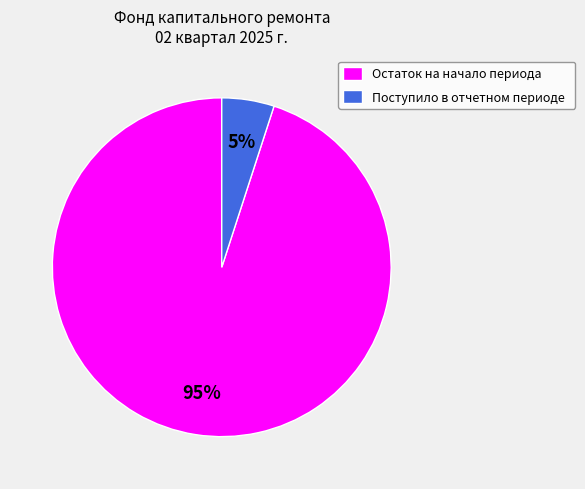

How many segments does this pie chart have?

2